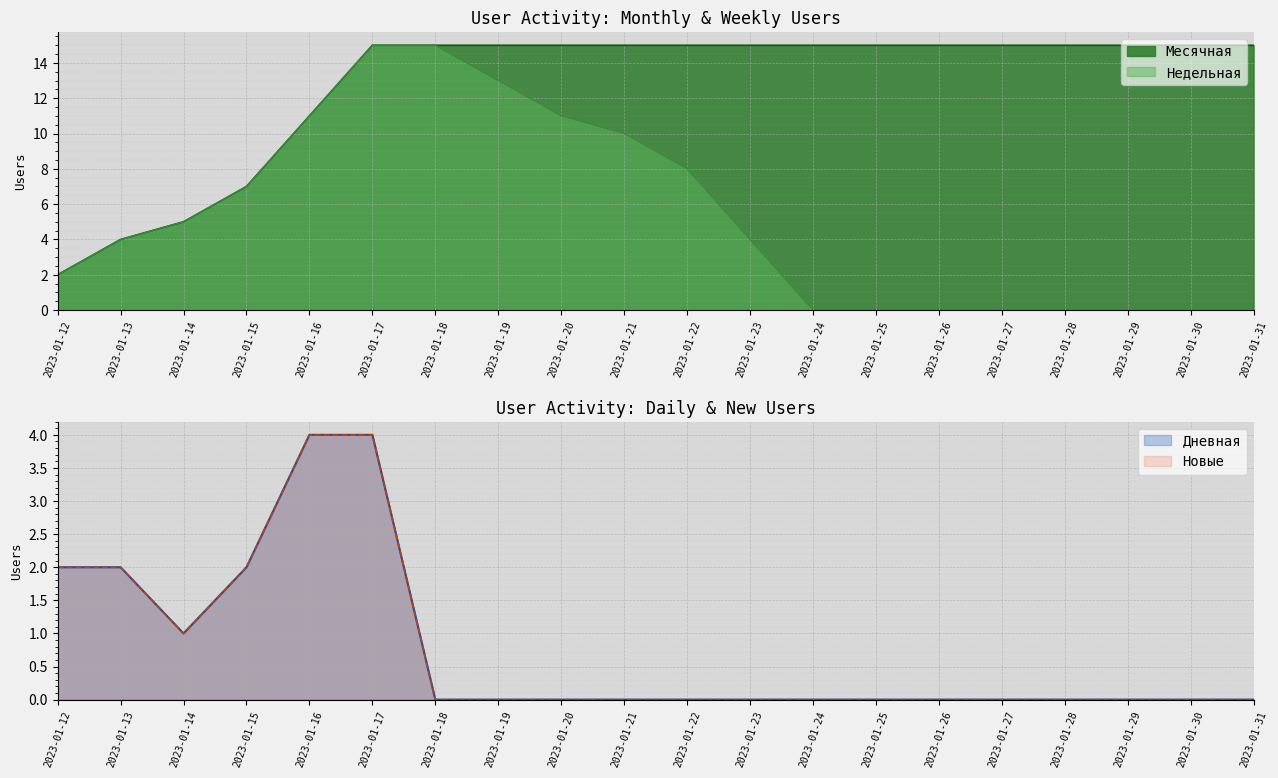

How many Дневная values are between 0 and 2?

18